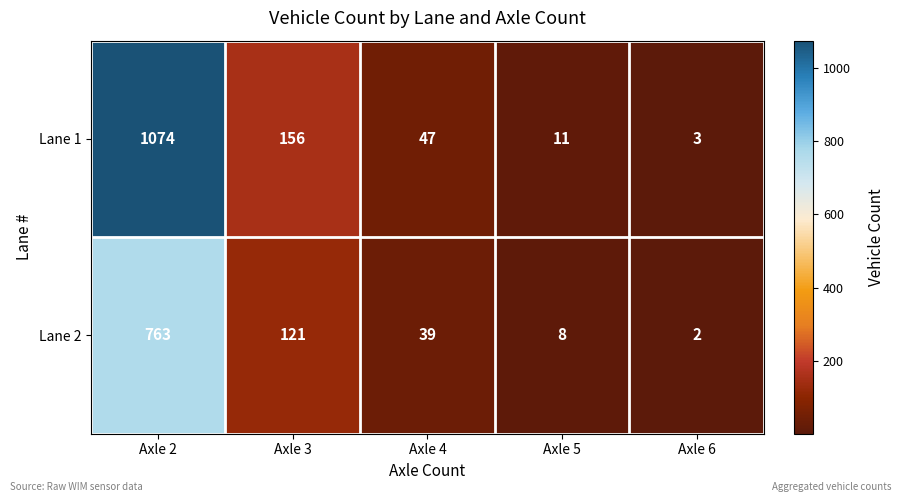

Reading left to right, extract all data points from this chart.

Lane 1: 1074	156	47	11	3
Lane 2: 763	121	39	8	2